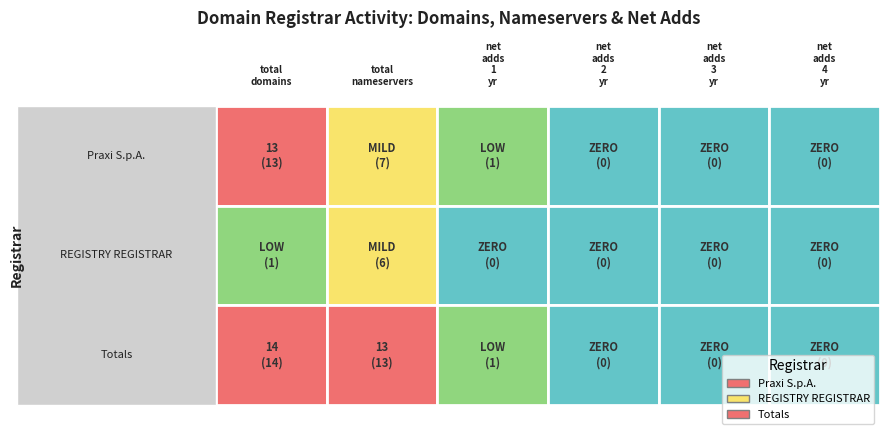

Rank the series at net-adds-4-yr from highest to lowest value.

Praxi S.p.A., REGISTRY REGISTRAR, Totals